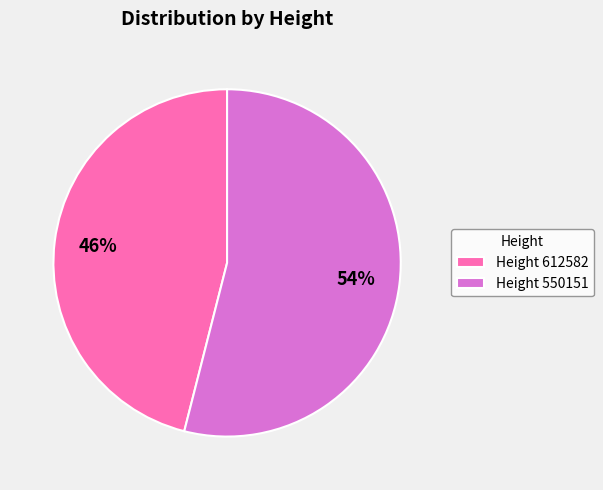

Is the sum of Height 550151 and Height 612582 greater than half?

Yes